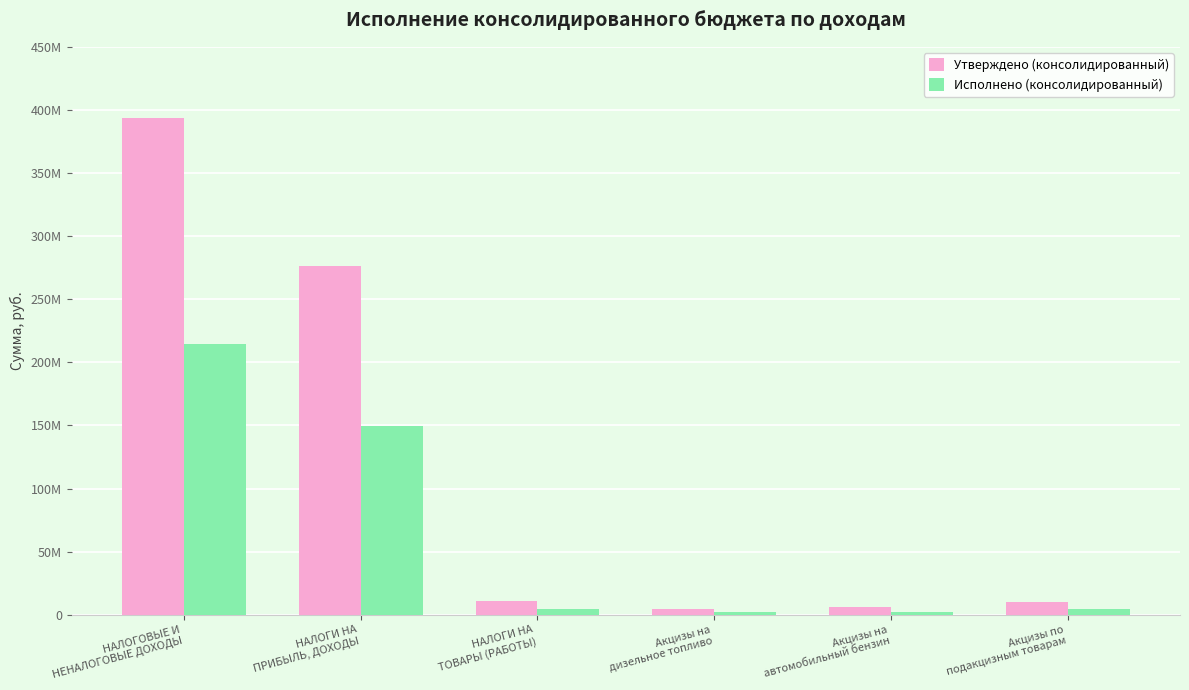

What is the difference between the maximum and minimum values in the Исполнено (консолидированный) series?

212024313.3